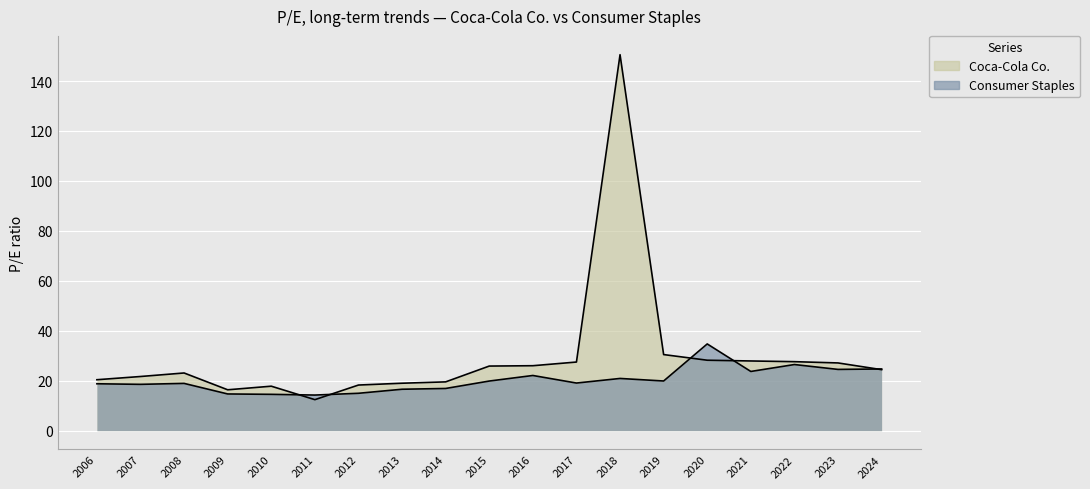

True or false: Consumer Staples and Coca-Cola Co. intersect in this chart.

True